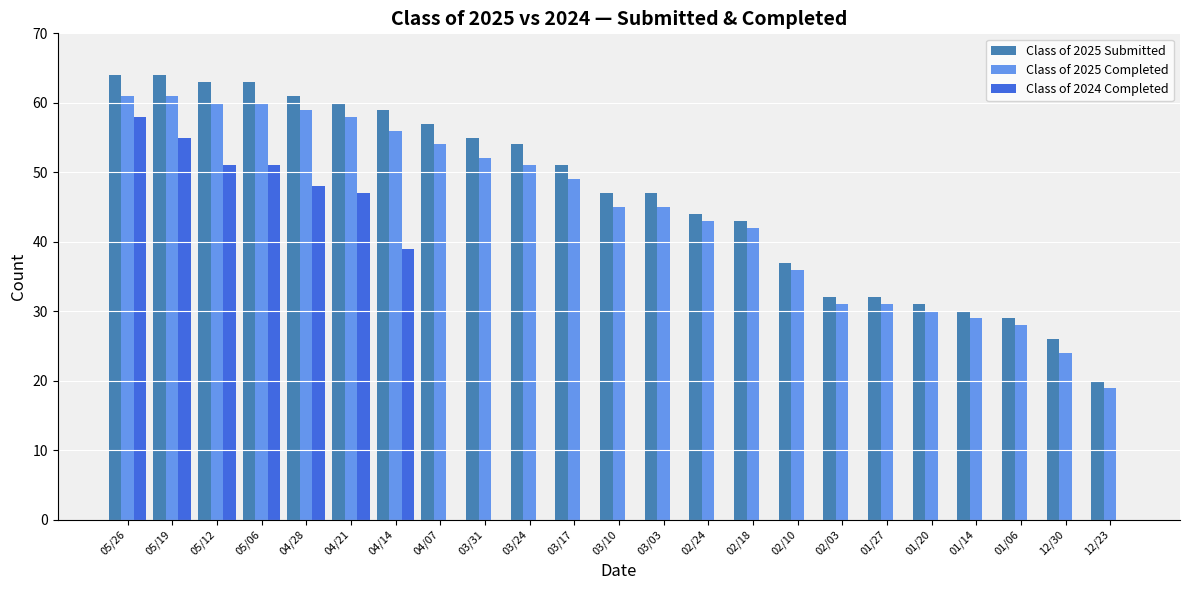

What is the maximum value for Class of 2025 Completed?

61